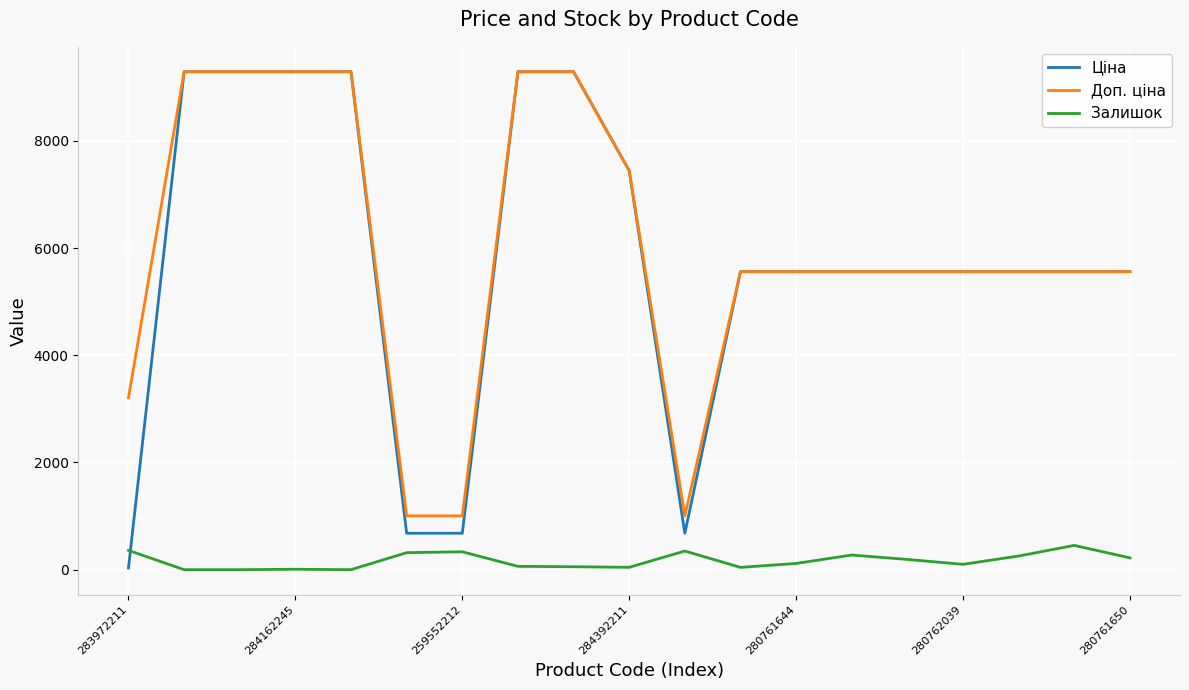

What are all the series names shown in the legend?

Ціна, Доп. ціна, Залишок